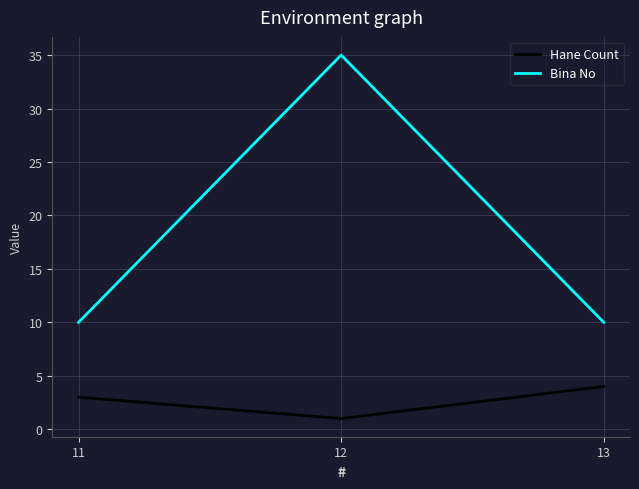

Reading right to left, list all the values displayed in this chart.

Hane Count: 4	1	3
Bina No: 10	35	10